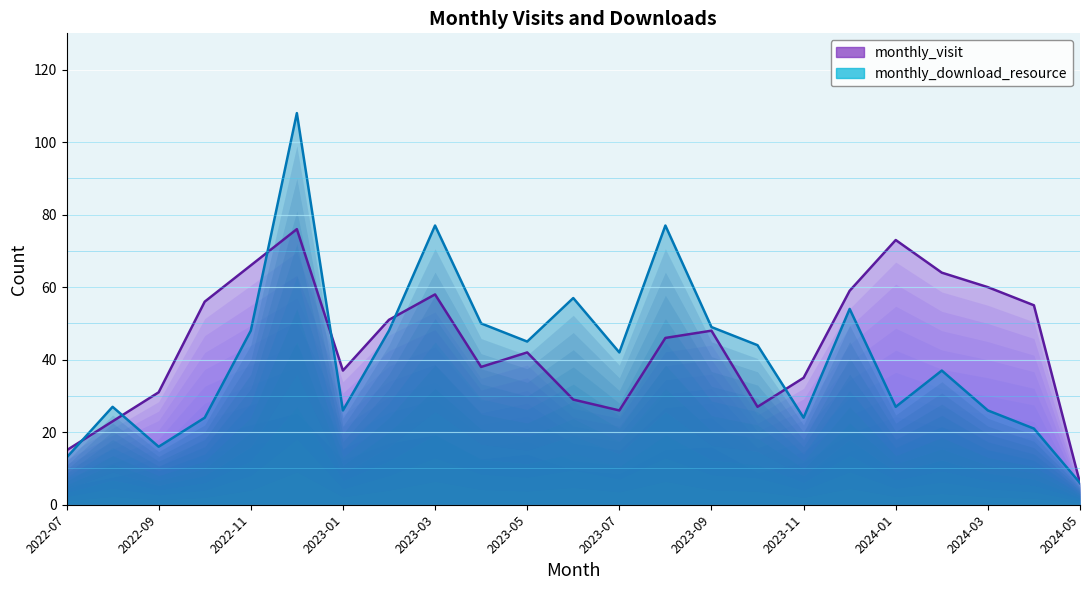

List the series in order of their overall mean, lowest first.

monthly_download_resource, monthly_visit